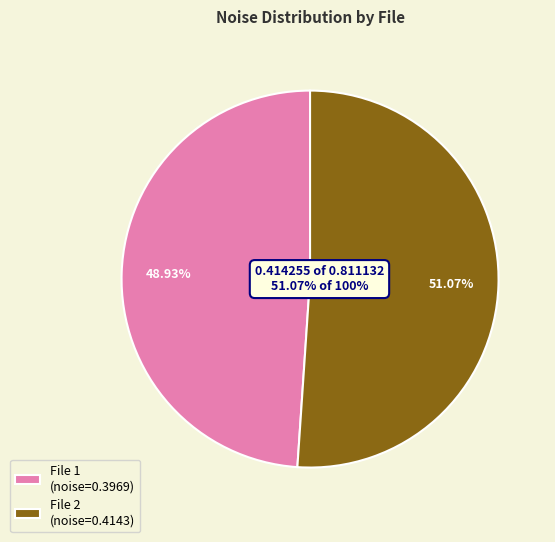

Is it true that 20160704214303529_ZVPP-R4_met.fits is 51% of the pie?

True